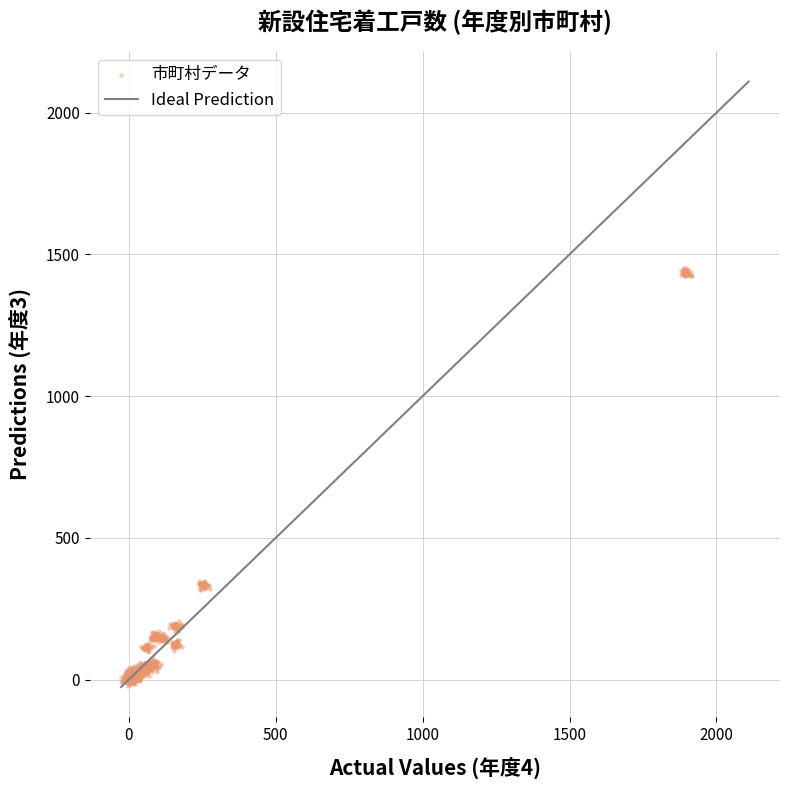

What is the range of Y values (max minus min)?

1474.9